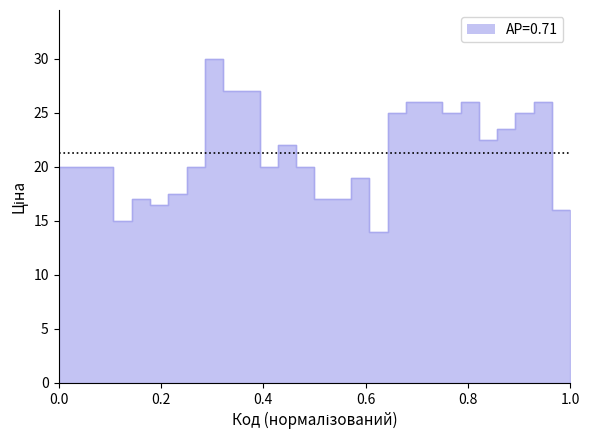

Count the number of categories in the chart.

29